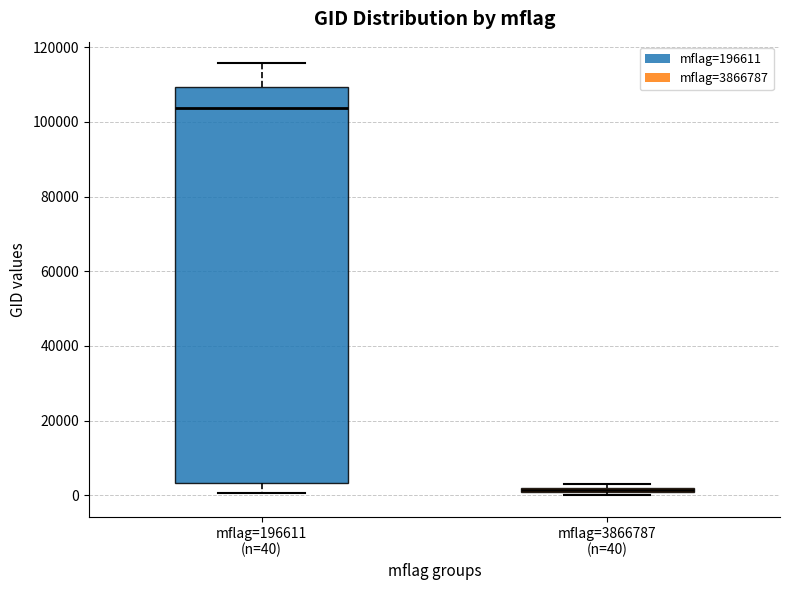

Which box is the tallest, from its lower edge to its upper edge?

mflag=196611 (n=40)